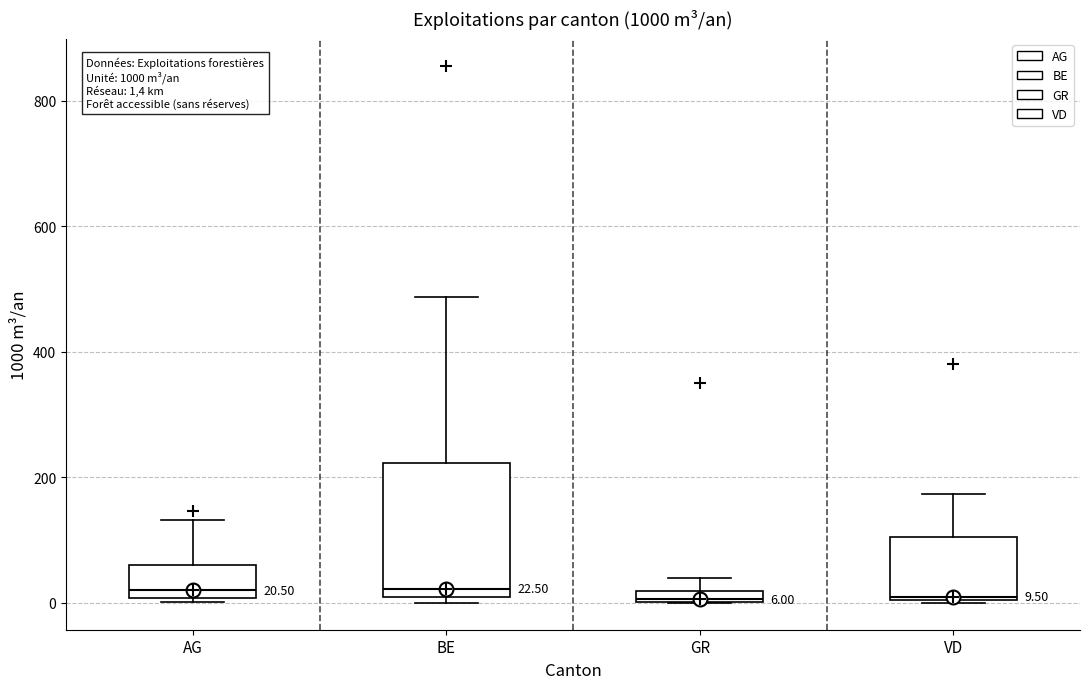

Comparing the boxes themselves (not the whiskers), which one is the tallest?

BE